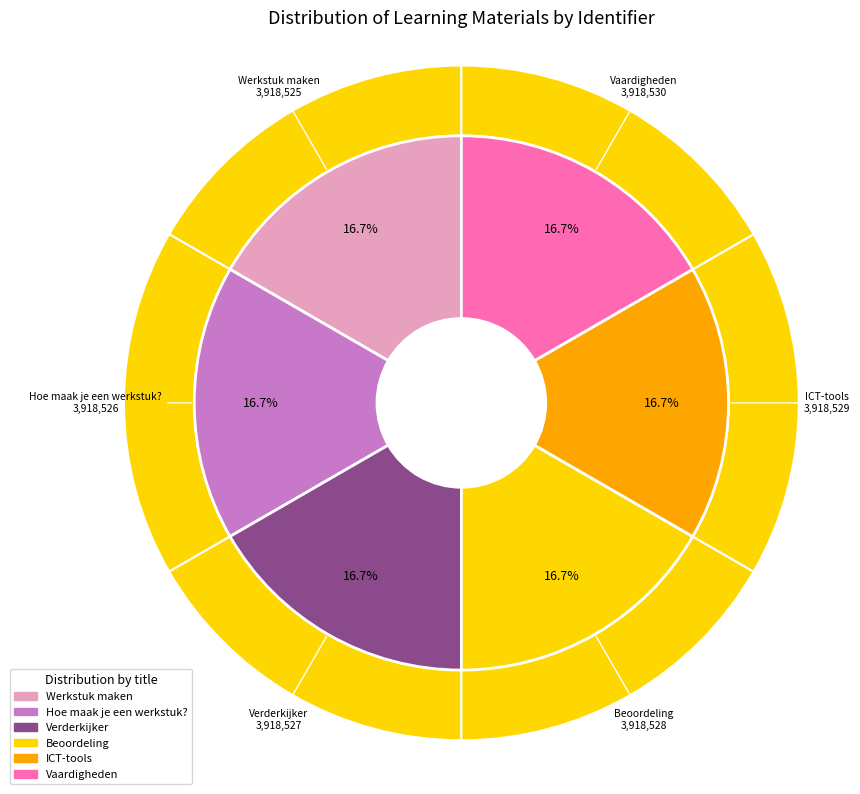

What is the smallest slice in the pie chart?

Werkstuk maken